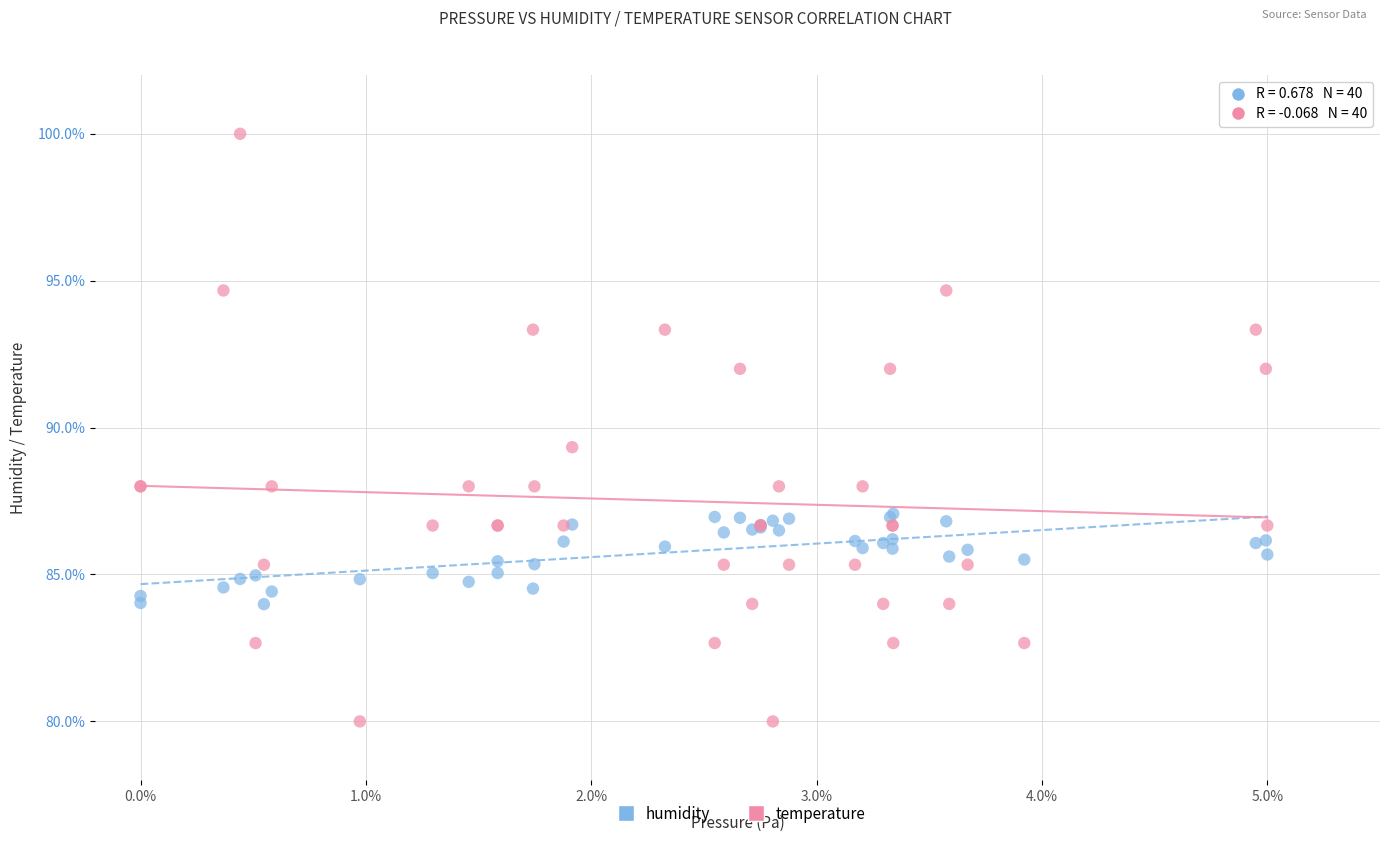

Which series has the widest spread of Y values?

temperature